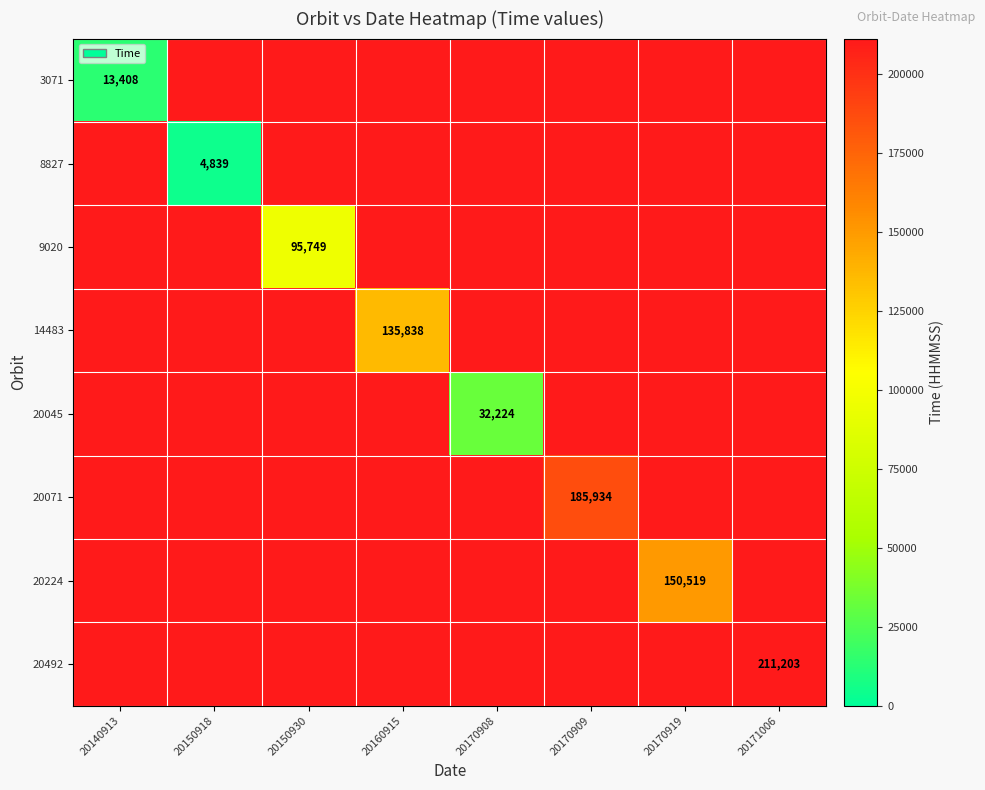

Is it true that 20224 equals 150519.0 at 20170919?

True